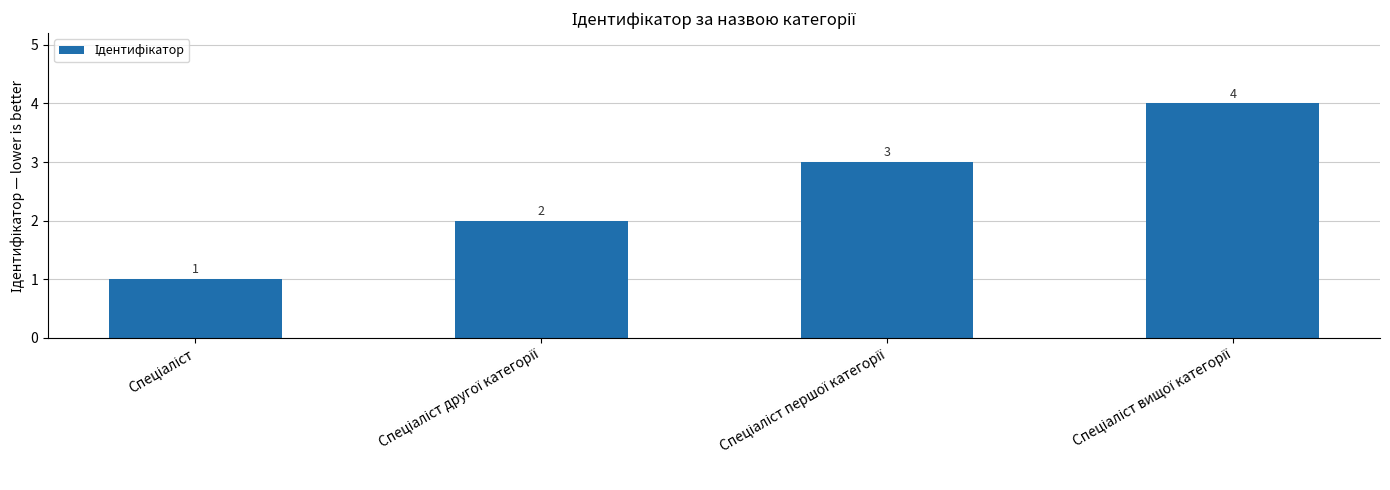

How many values are between 2 and 4?

3